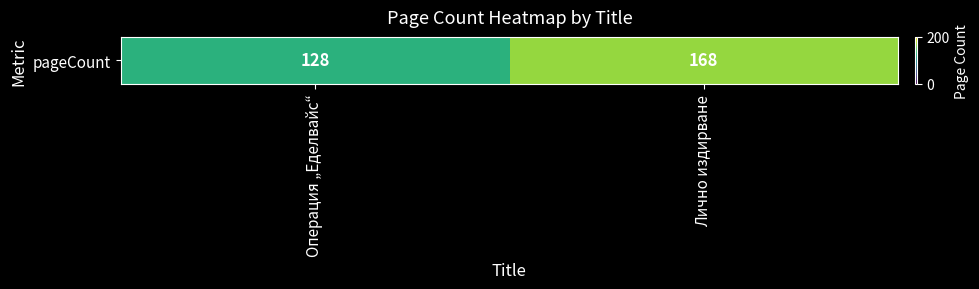

Which has a higher value, Лично издирване or Операция „Еделвайс“?

Лично издирване